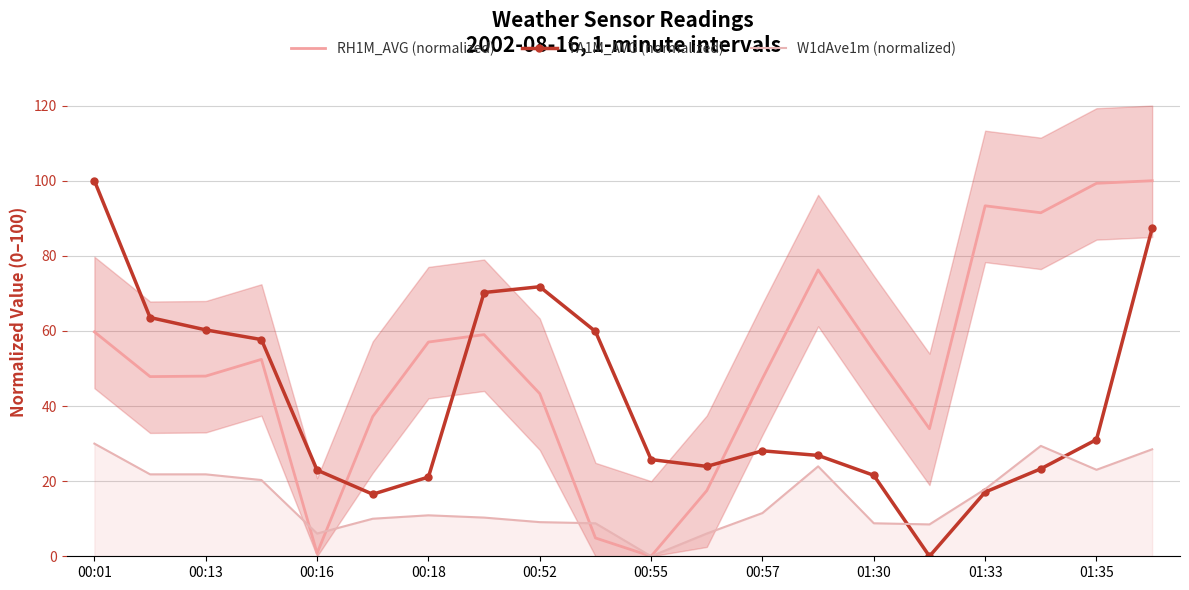

At how many categories does at least one series exceed 78?

5